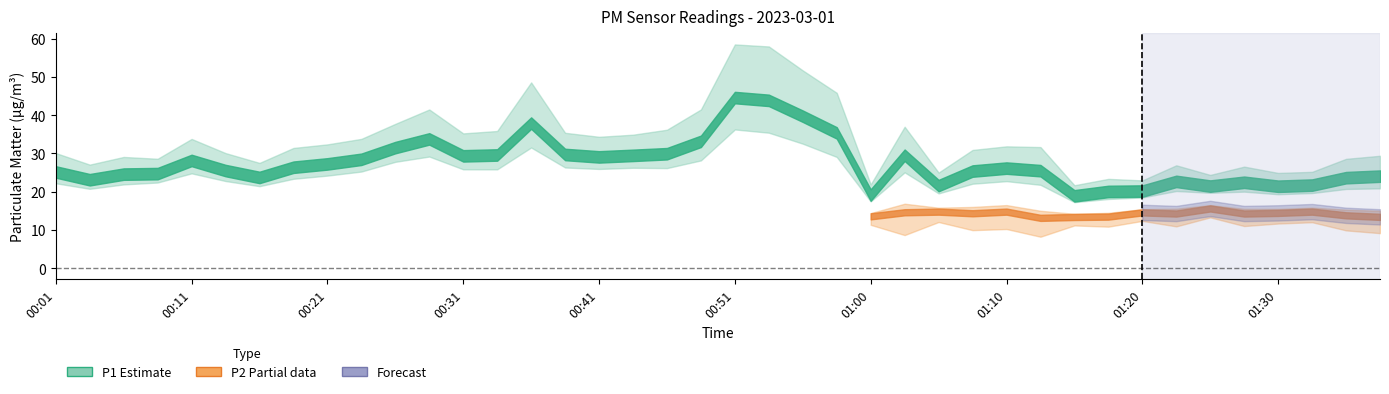

What position from the right is 00:51?

20